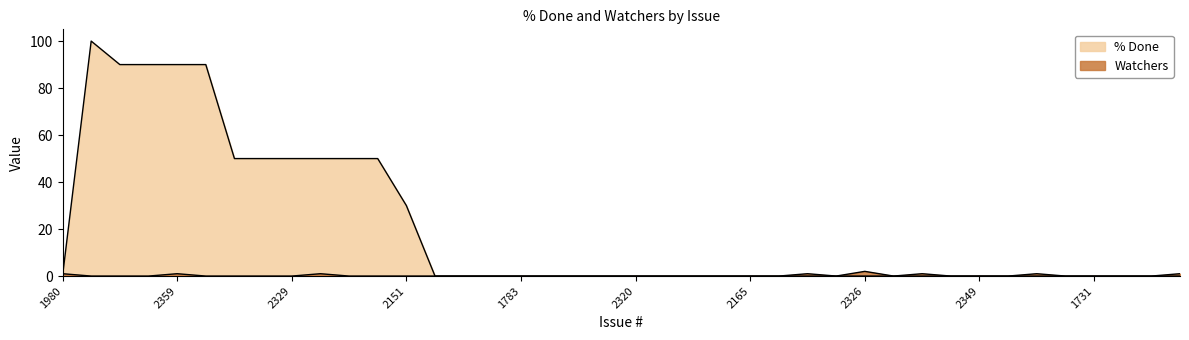

At how many categories does at least one series exceed 72?

5